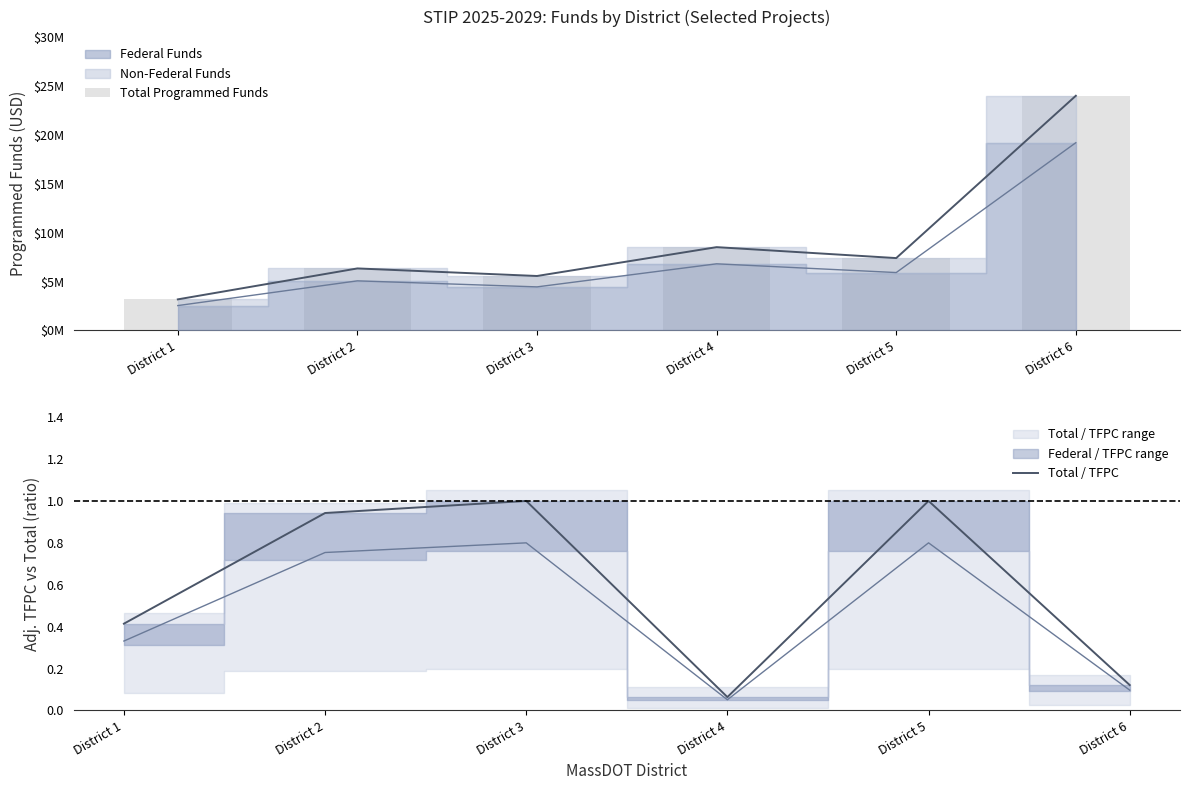

At which category does the chart reach its minimum across all series?

District 4